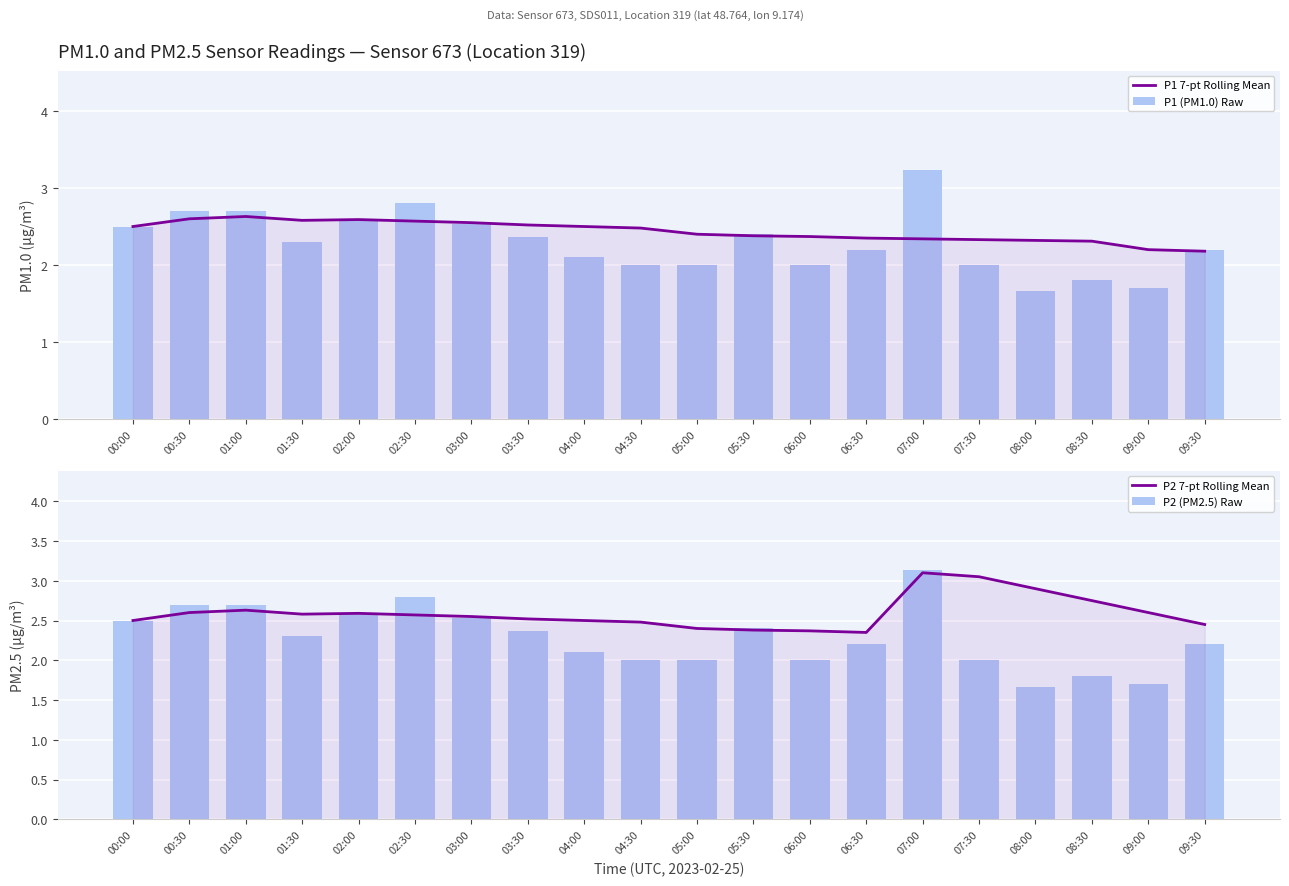

What is the average value of the P2 7-pt Rolling Mean series?

2.6